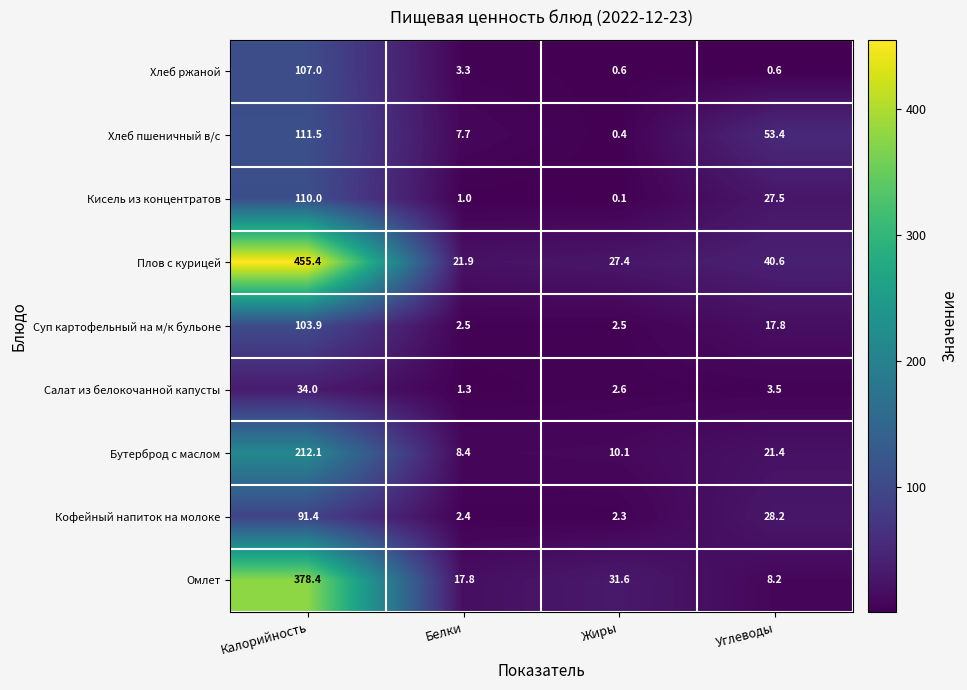

Where does the Салат из белокочанной капусты series first go above 3?

Калорийность